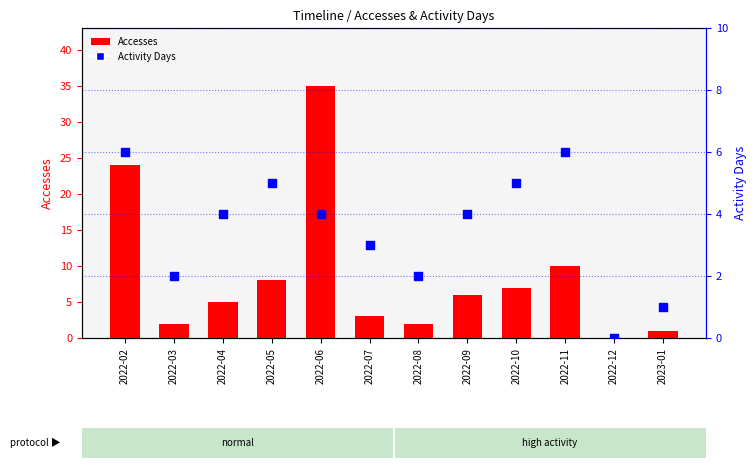

What is the total value across all series at 2022-02?

30